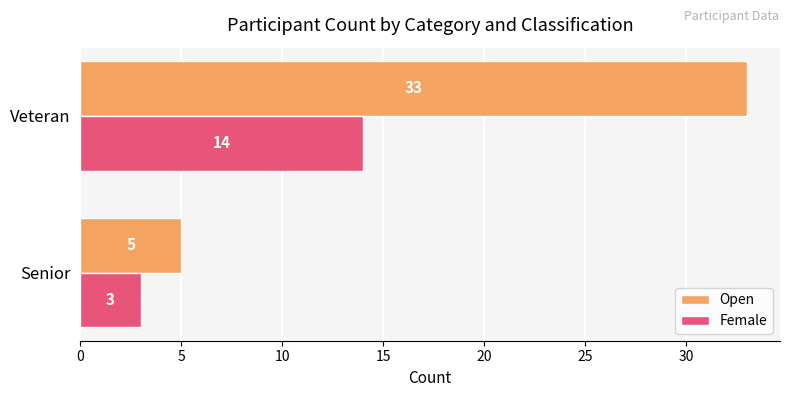

Which series has the widest spread of values?

Open